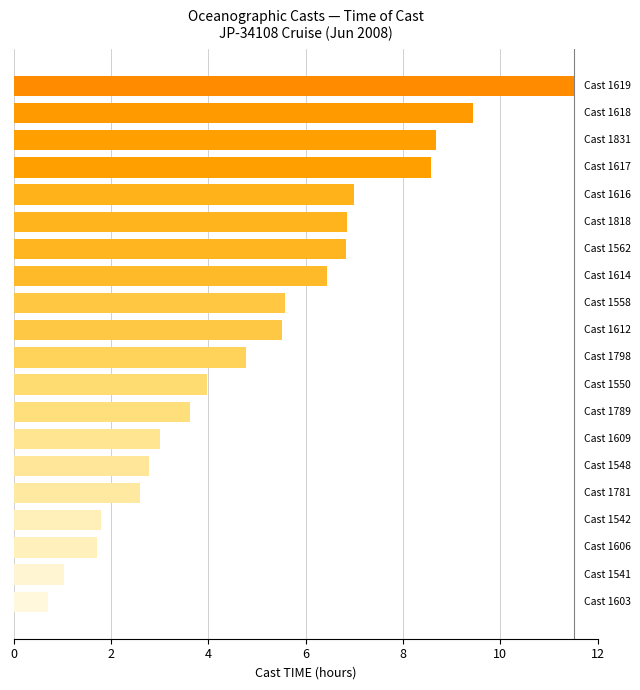

Does the chart contain stacked bars?

No